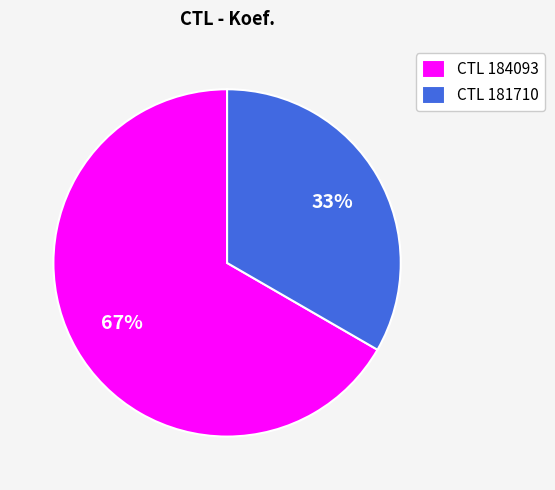

To the nearest percent, what portion does CTL 184093 represent?

67%